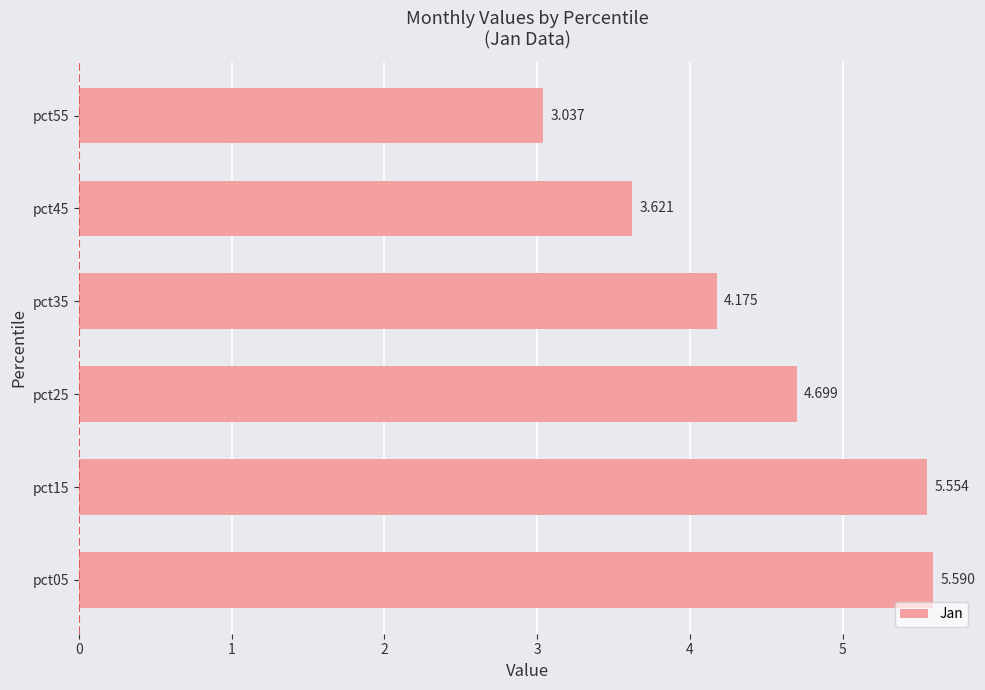

What is the average value?

4.4